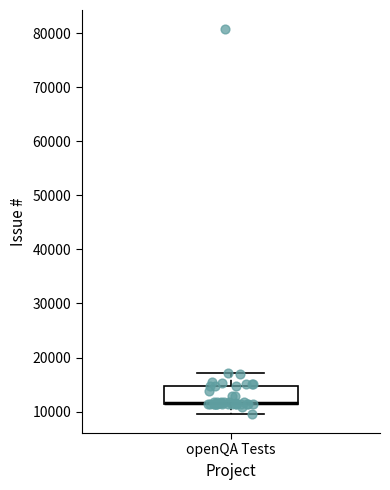

Where does the lower whisker of the box for openQA Tests end on the y-axis? The values are not printed on the chart, so give them approximately, as read against the axis.

10000